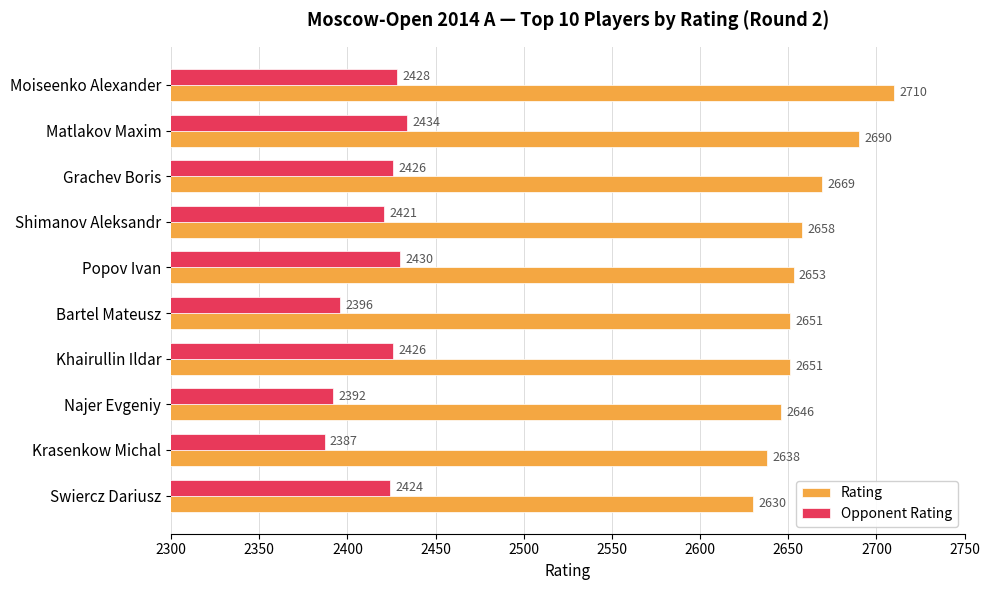

What is the minimum value for Opponent Rating?

2387